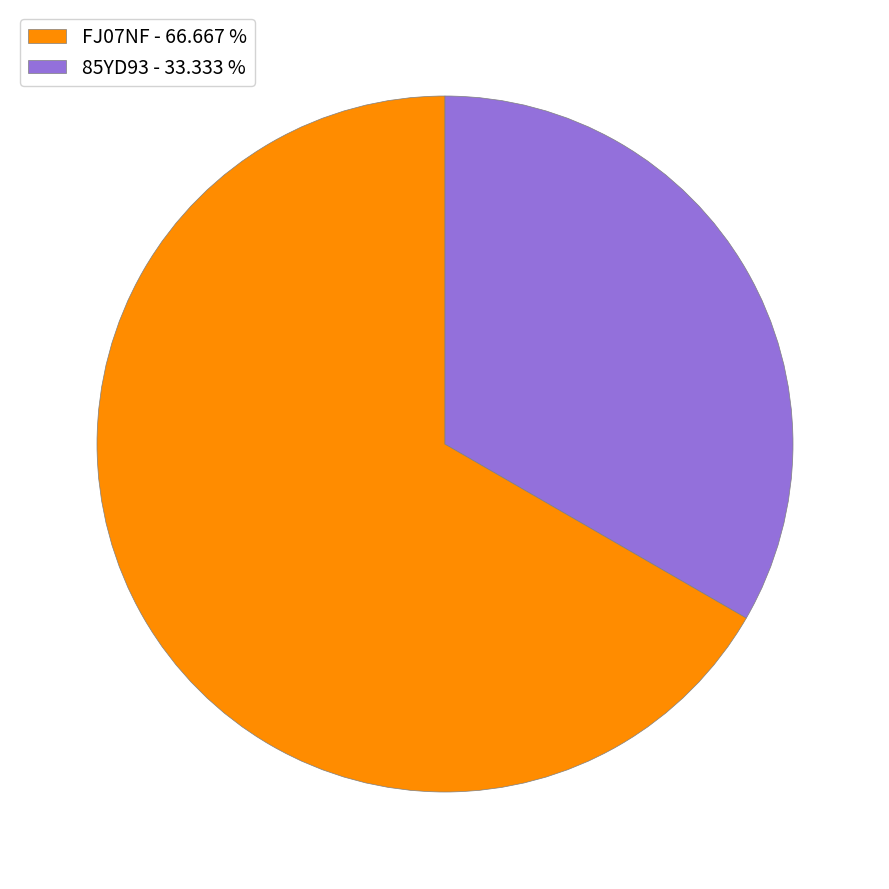

True or false: 85YD93 accounts for 33% of the total.

True